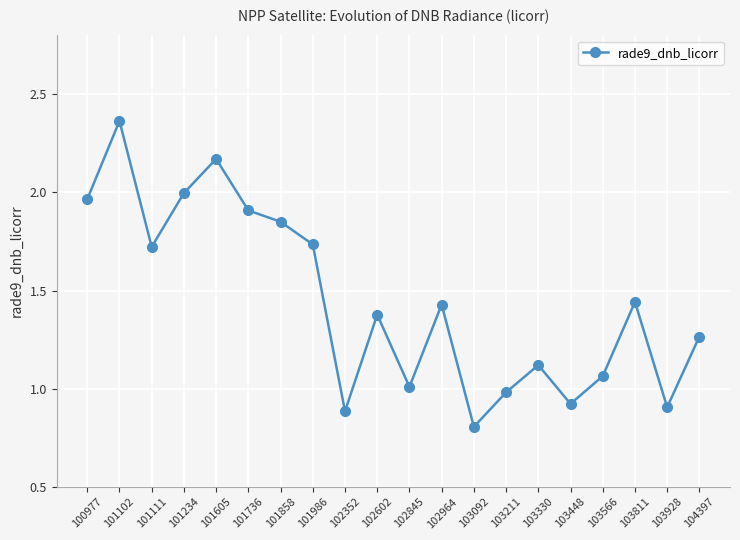

What is the sum of all values?

28.9